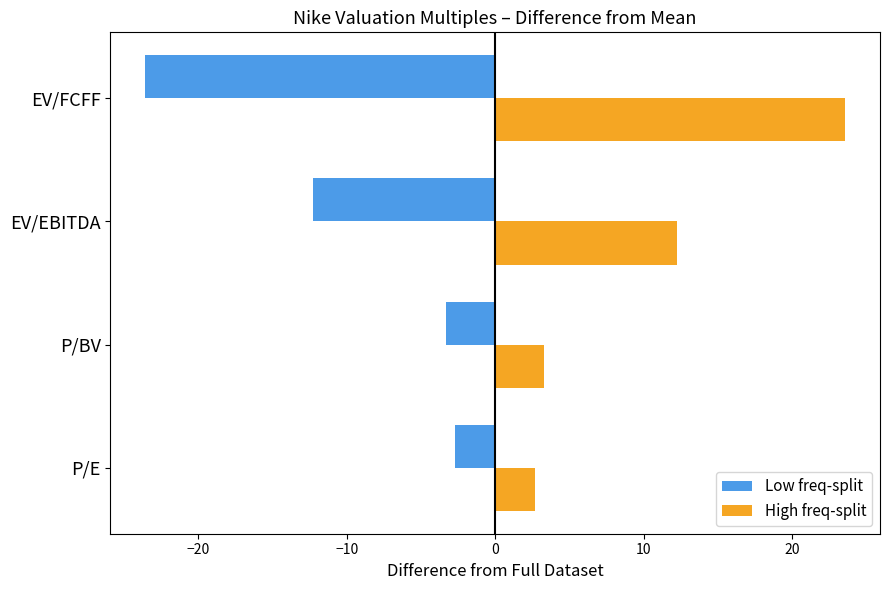

What is the spread (max minus min) of values at P/BV?

6.6